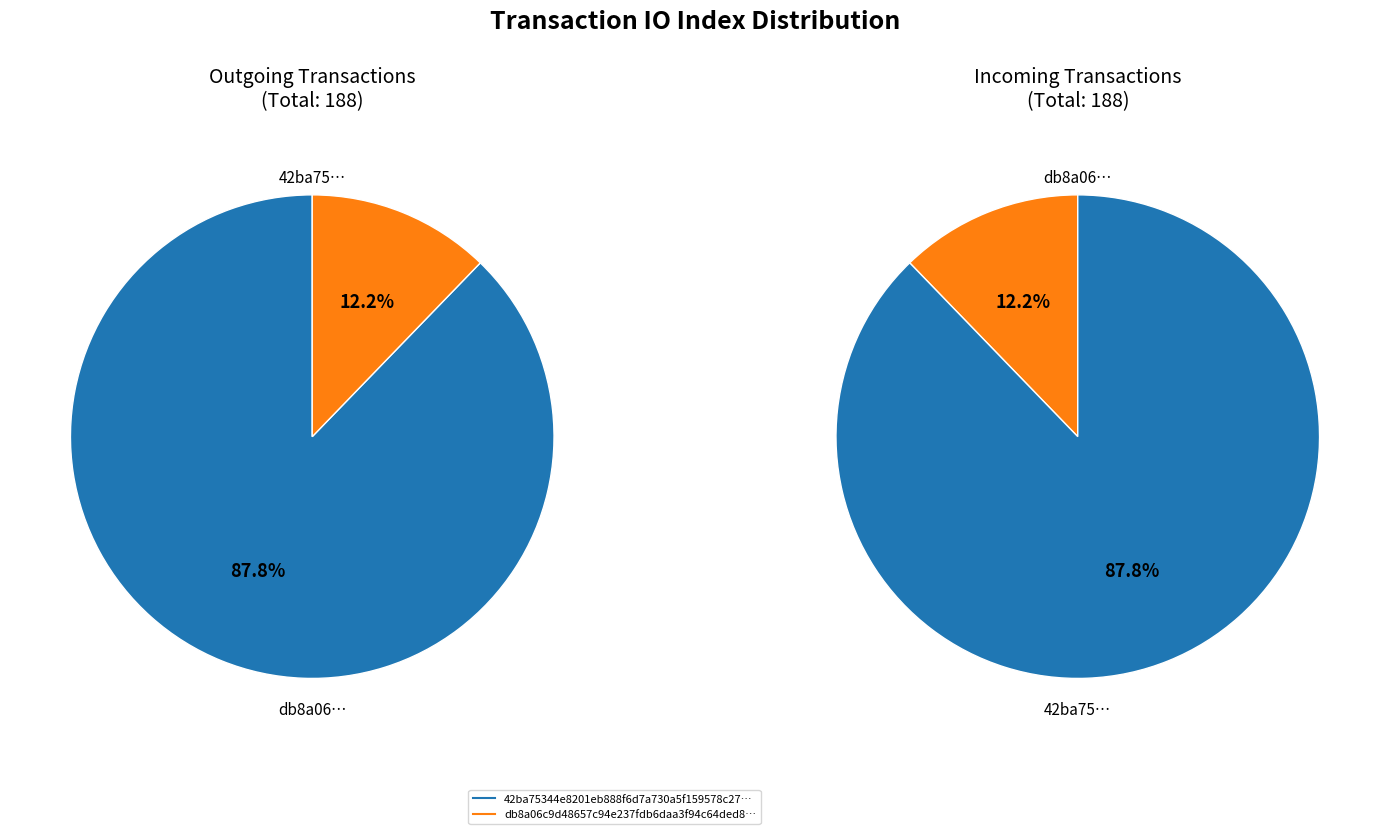

How many slices are in this pie chart?

2